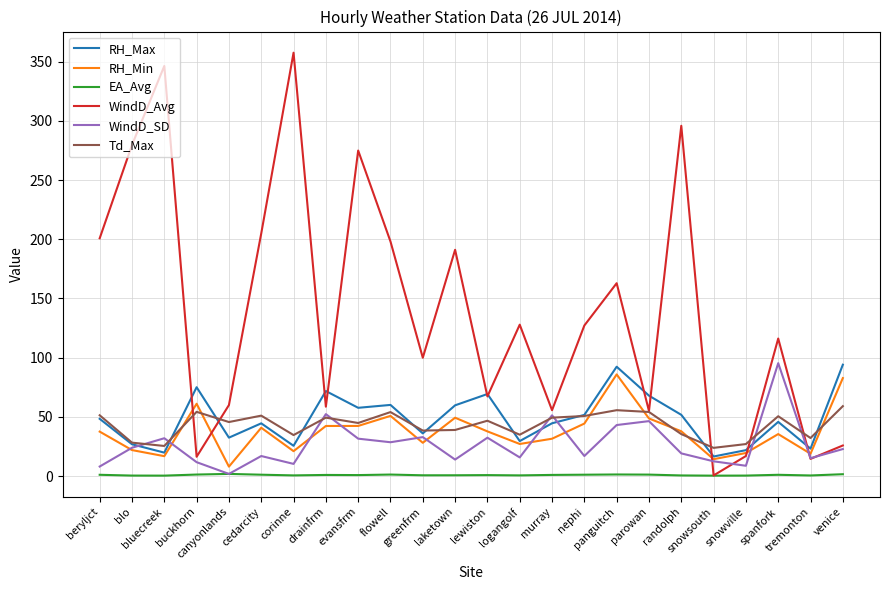

Which series has the largest total across all categories?

WindD_Avg